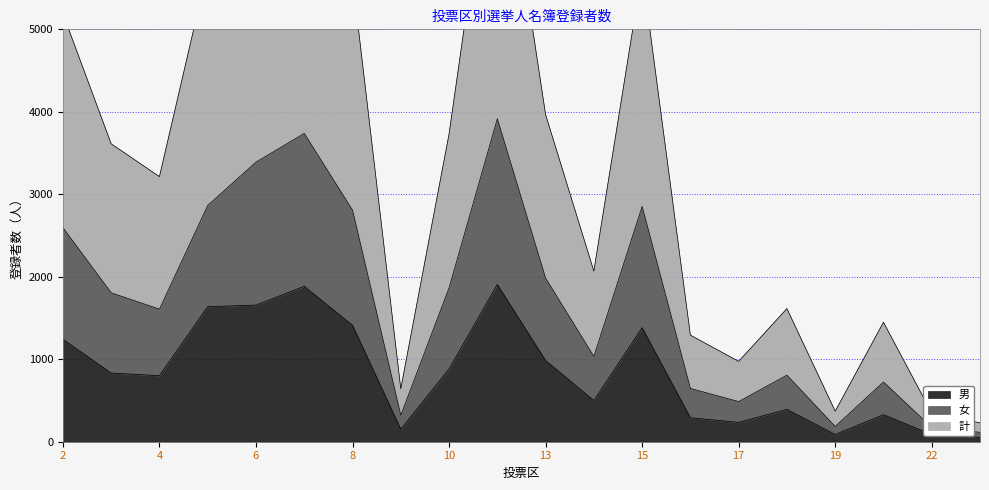

Reading left to right, list all the values displayed in this chart.

男: 1242	833	801	1638	1657	1885	1412	153	882	1907	985	499	1383	291	235	393	88	328	87	53
女: 2595	1806	1607	2865	3390	3738	2808	321	1865	3916	1983	1034	2853	646	487	807	185	724	174	114
計: 5190	3612	3214	5730	6780	7476	5616	642	3730	7832	3966	2068	5706	1292	974	1614	370	1448	348	228